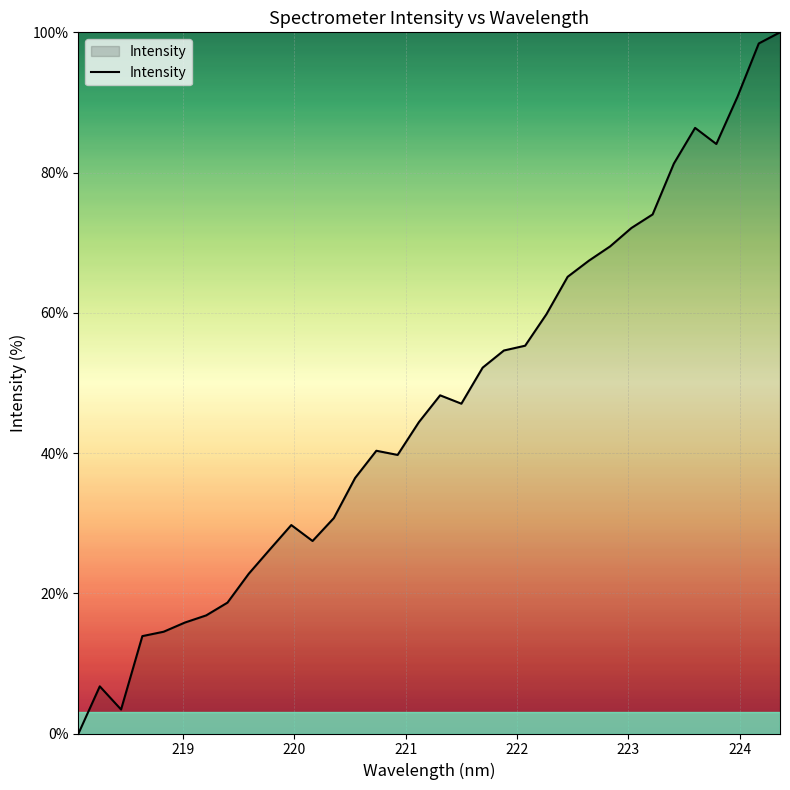

What is the difference between the maximum and minimum values?

100.0